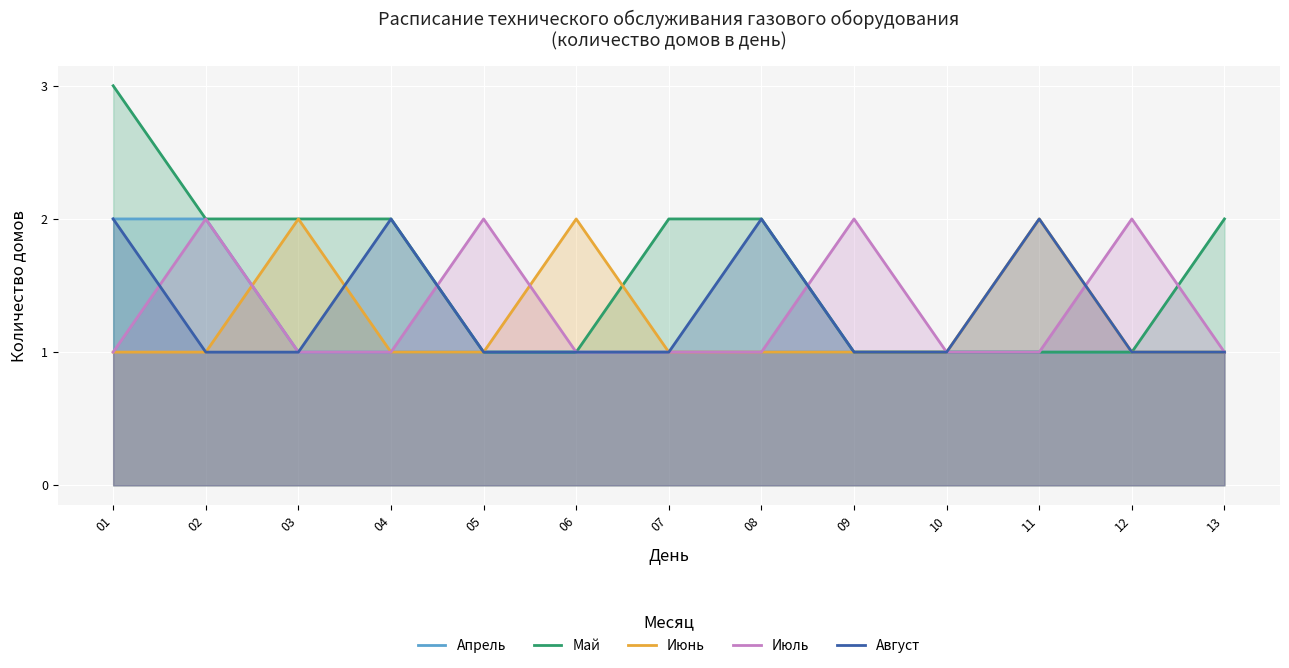

What is the difference between the maximum and minimum values in the Июнь series?

1